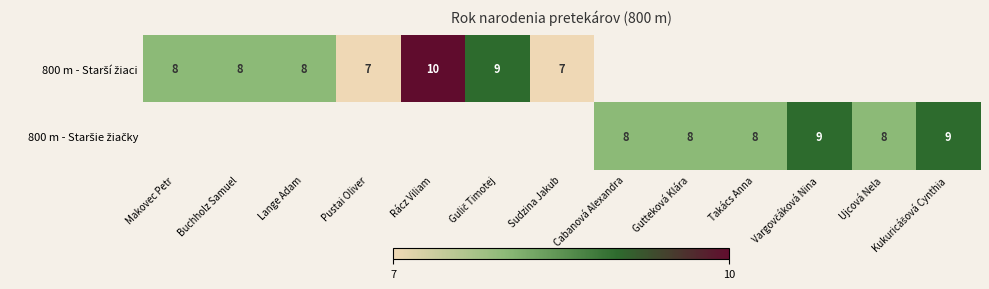

At which label is 800 m - Starší žiaci closest to 8?

Makovec Petr